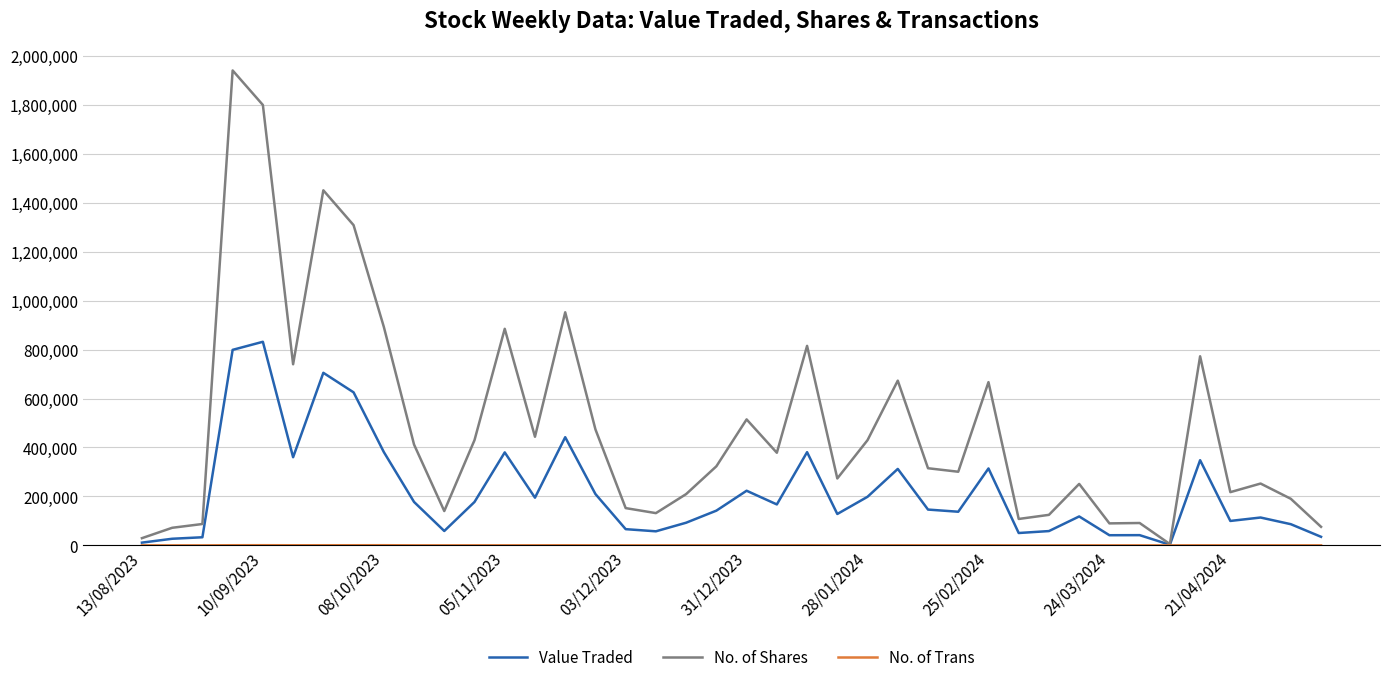

Which series has the largest total across all categories?

No. of Shares